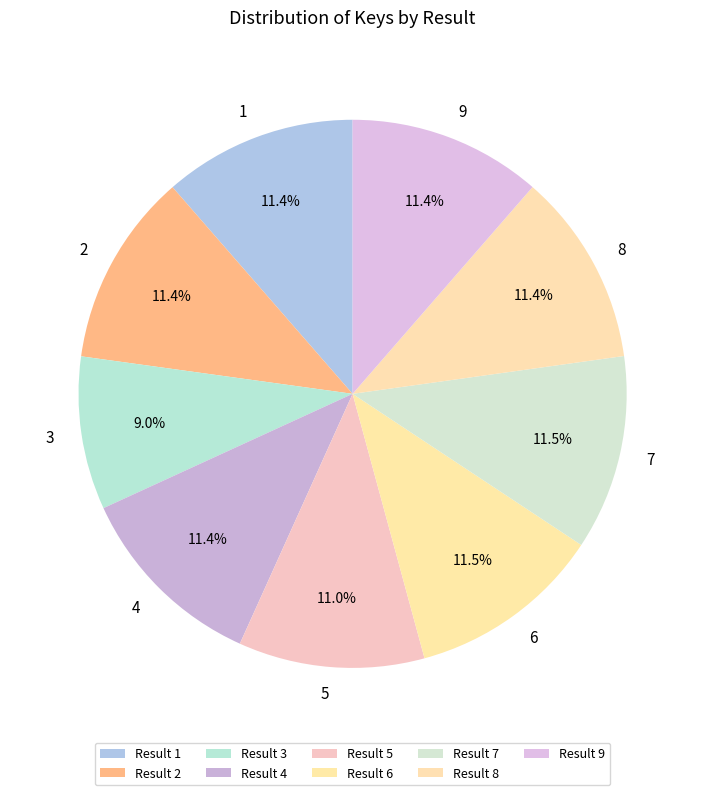

How many segments does this pie chart have?

9